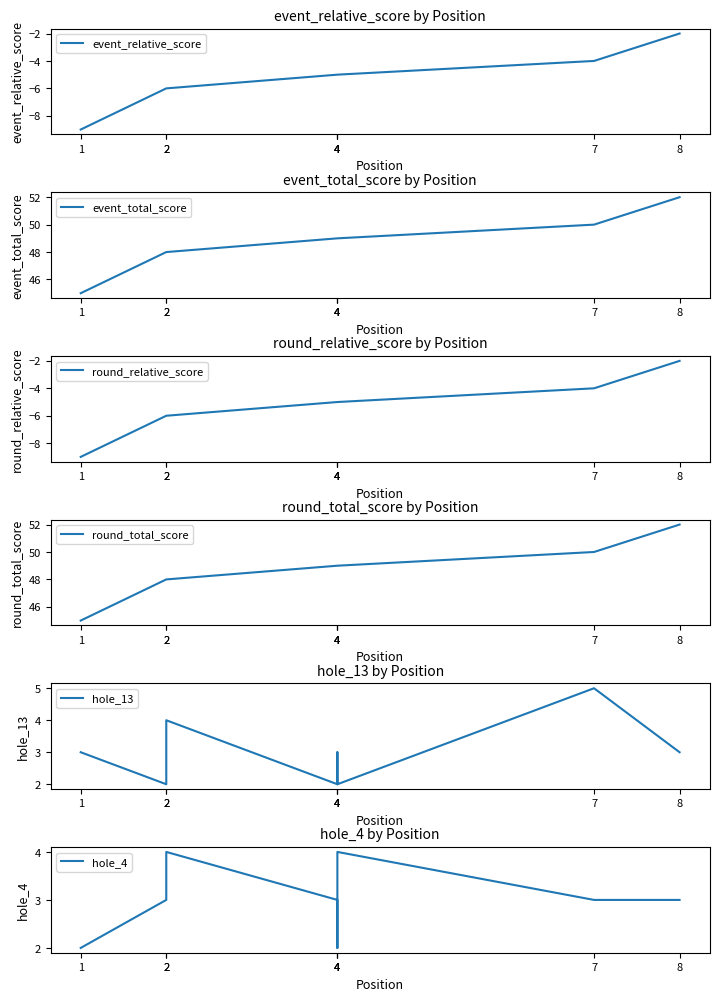

How many lines are shown in the chart?

6